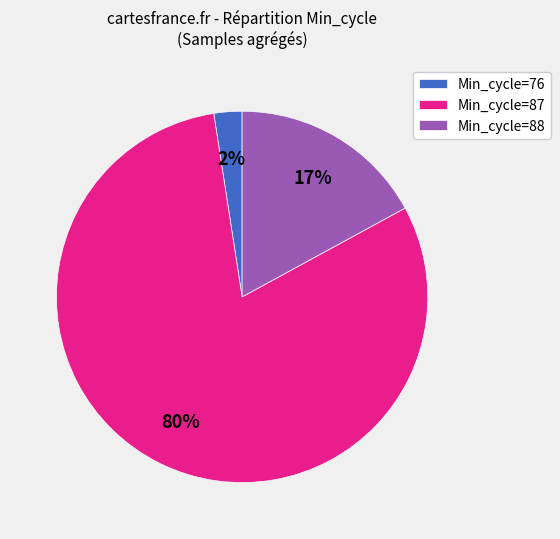

Is there a majority slice in this chart?

Yes